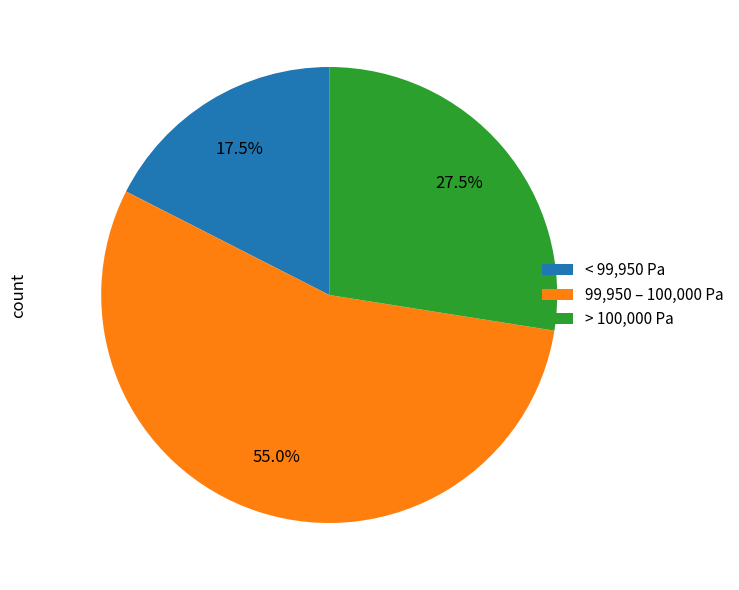

Count the number of slices in the pie.

3